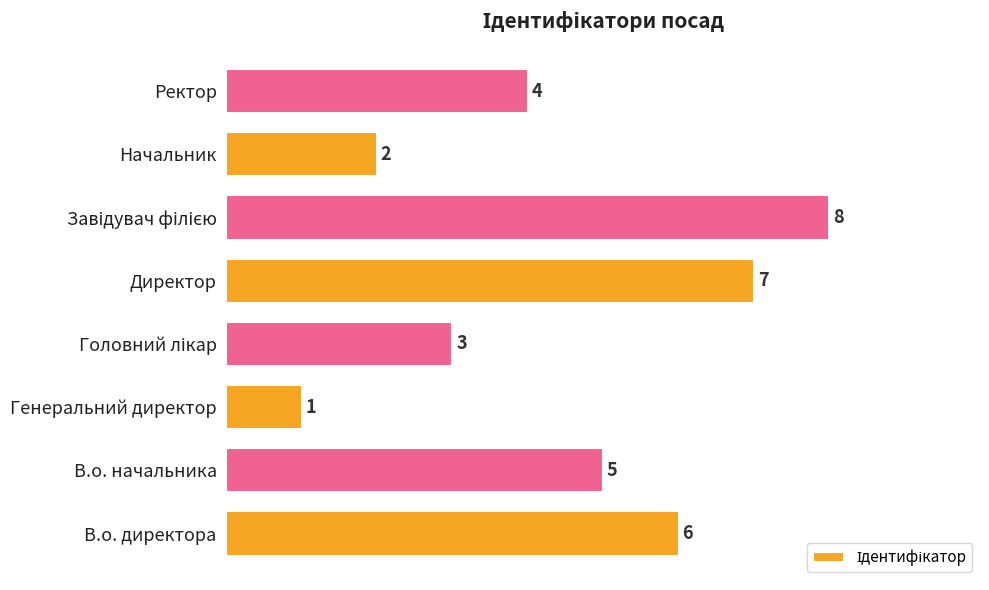

What is the difference between the maximum and minimum values?

7